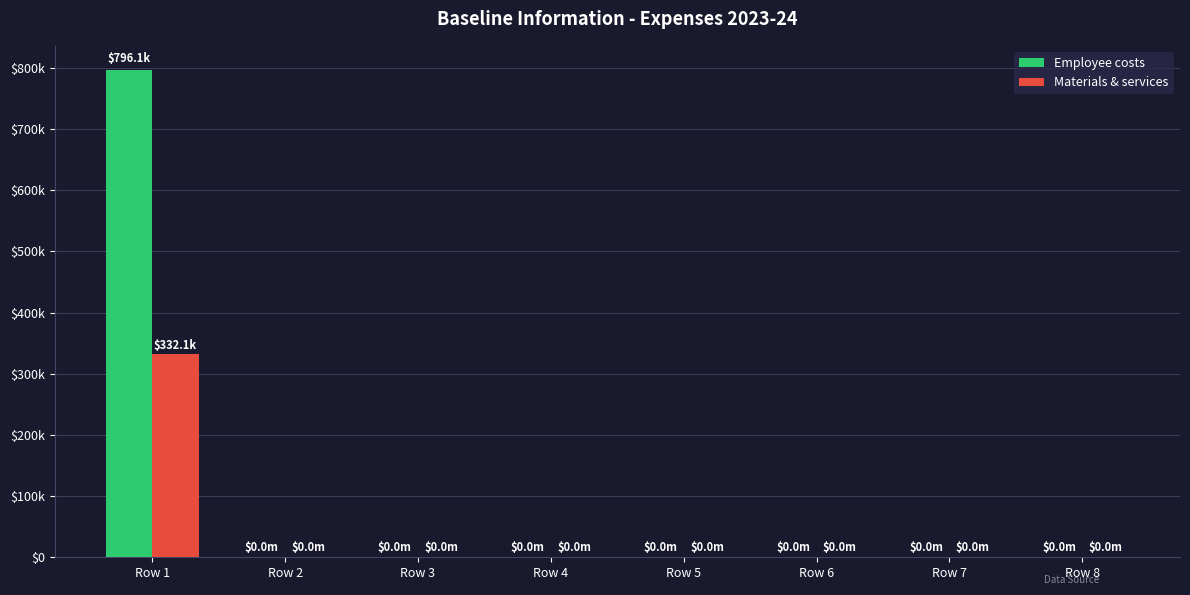

Reading left to right, what are all the values shown in this chart?

Employee costs: 796121	0	0	0	0	0	0	0
Materials & services: 332080	0	0	0	0	0	0	0